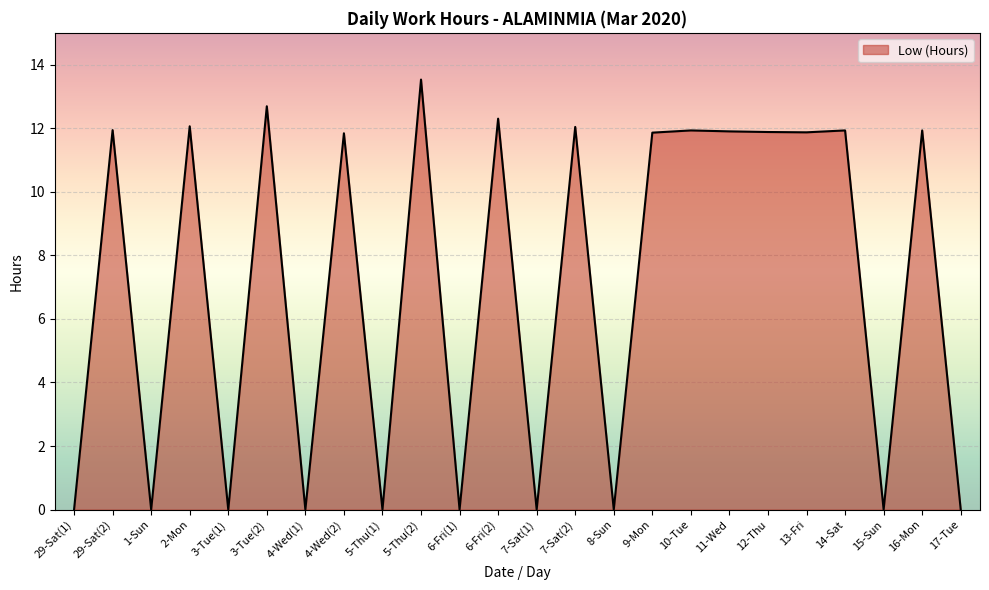

The value at 11-Wed is 3.4. True or false?

False